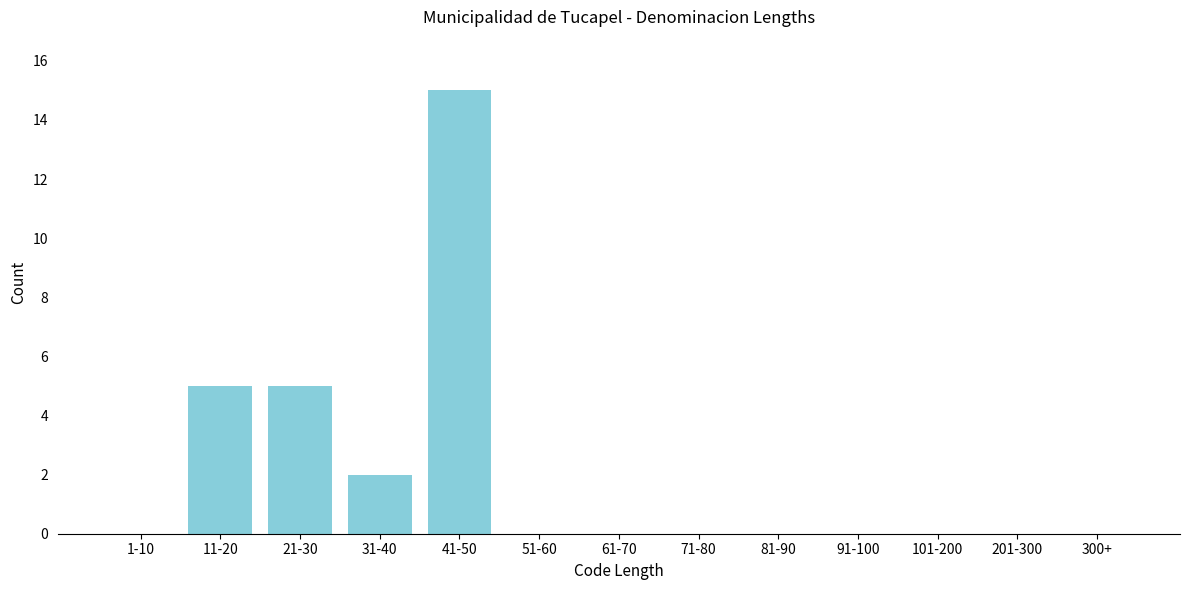

Reading left to right, what are all the values shown in this chart?

1-10=0	11-20=5	21-30=5	31-40=2	41-50=15	51-60=0	61-70=0	71-80=0	81-90=0	91-100=0	101-200=0	201-300=0	300+=0